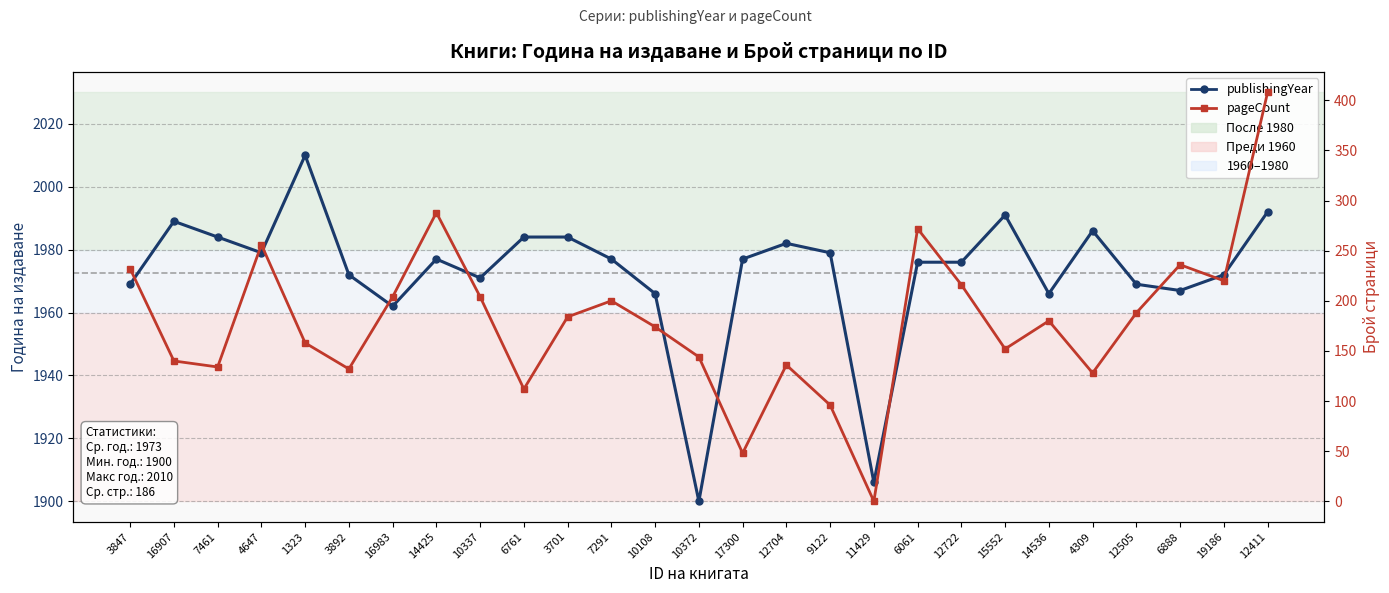

What is the spread (max minus min) of values at 3701?

1800